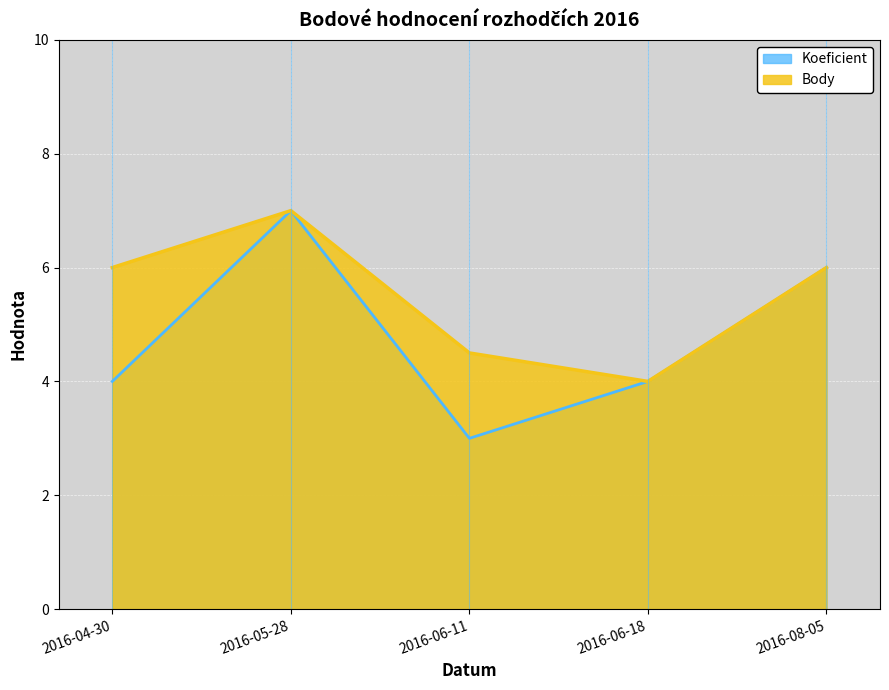

How many lines are shown in the chart?

2